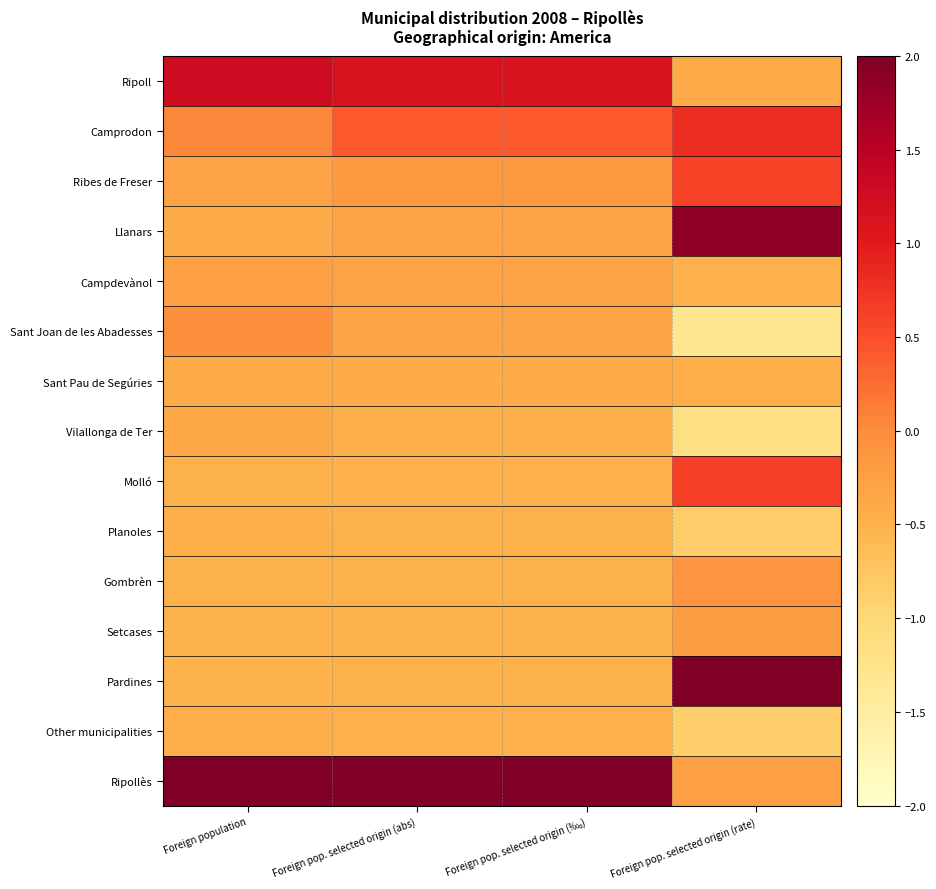

Which has a higher value, Foreign population or Foreign pop. selected origin (‰₀)?

Foreign population